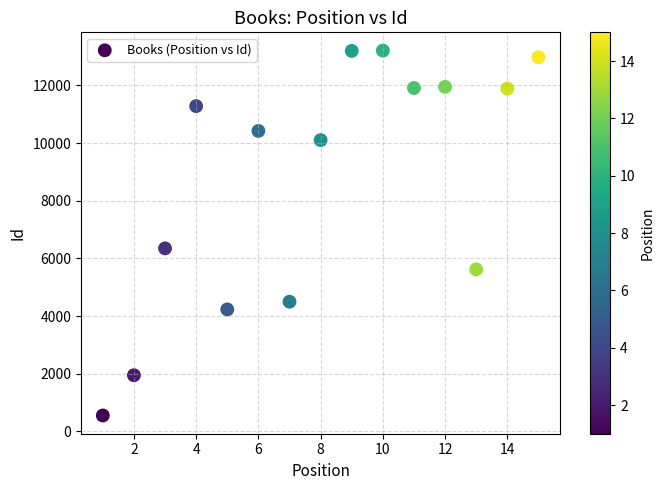

What Y value in the scatter plot is closest to 6879?

6348